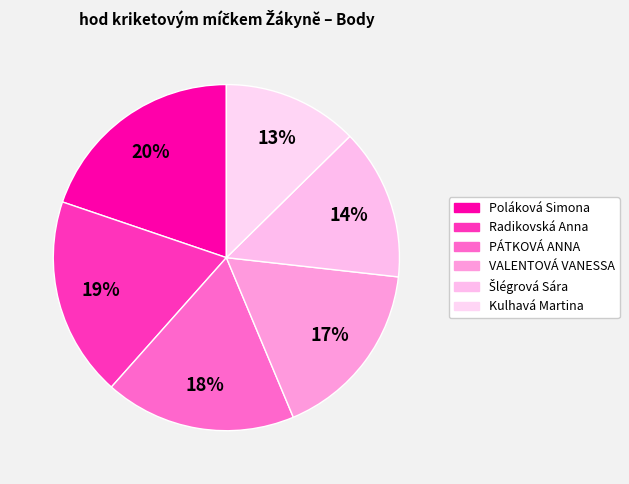

To the nearest percent, what is the difference between the Radikovská Anna and Kulhavá Martina slice percentages?

6%